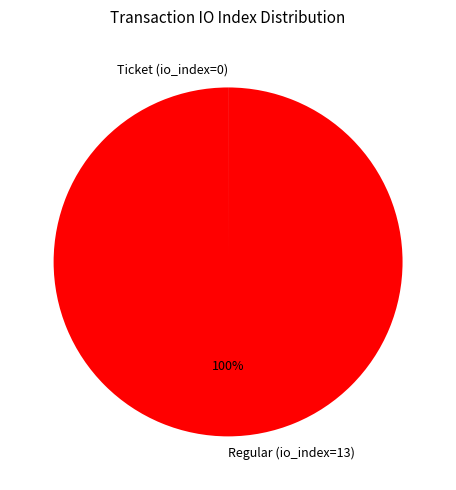

To the nearest percent, what percentage of the pie is Regular (io_index=13)?

100%